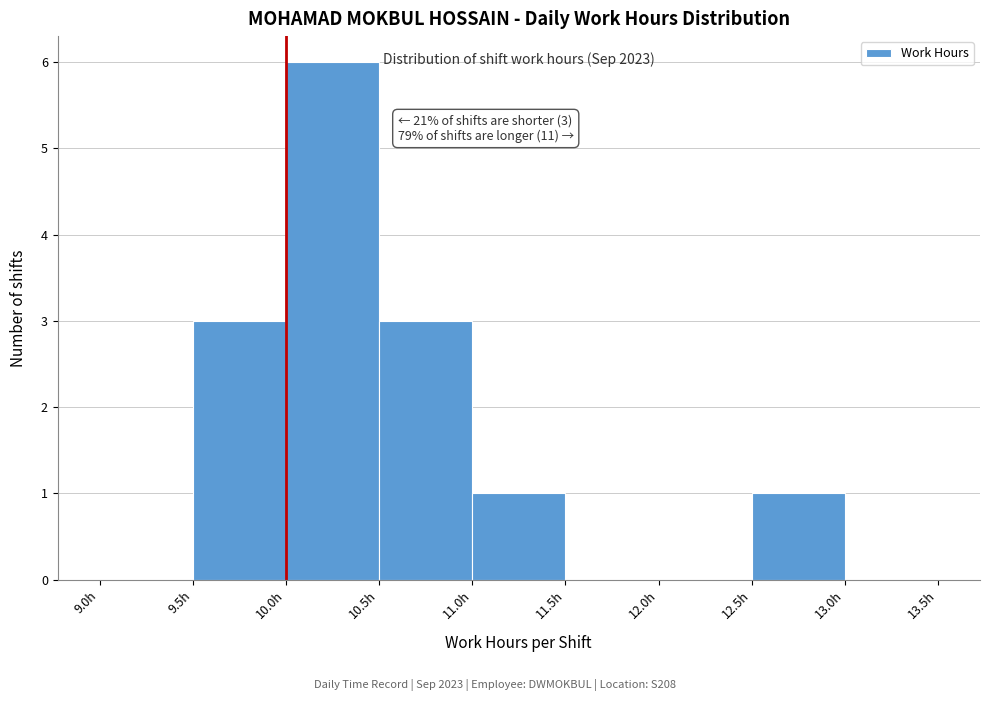

Over which range of the x-axis is the bar tallest?

10.0 to 10.5